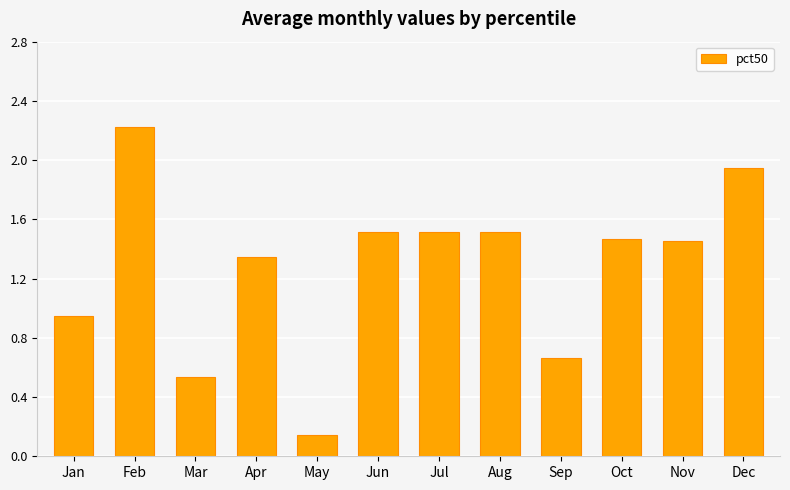

At which label is the value closest to 1?

Jan